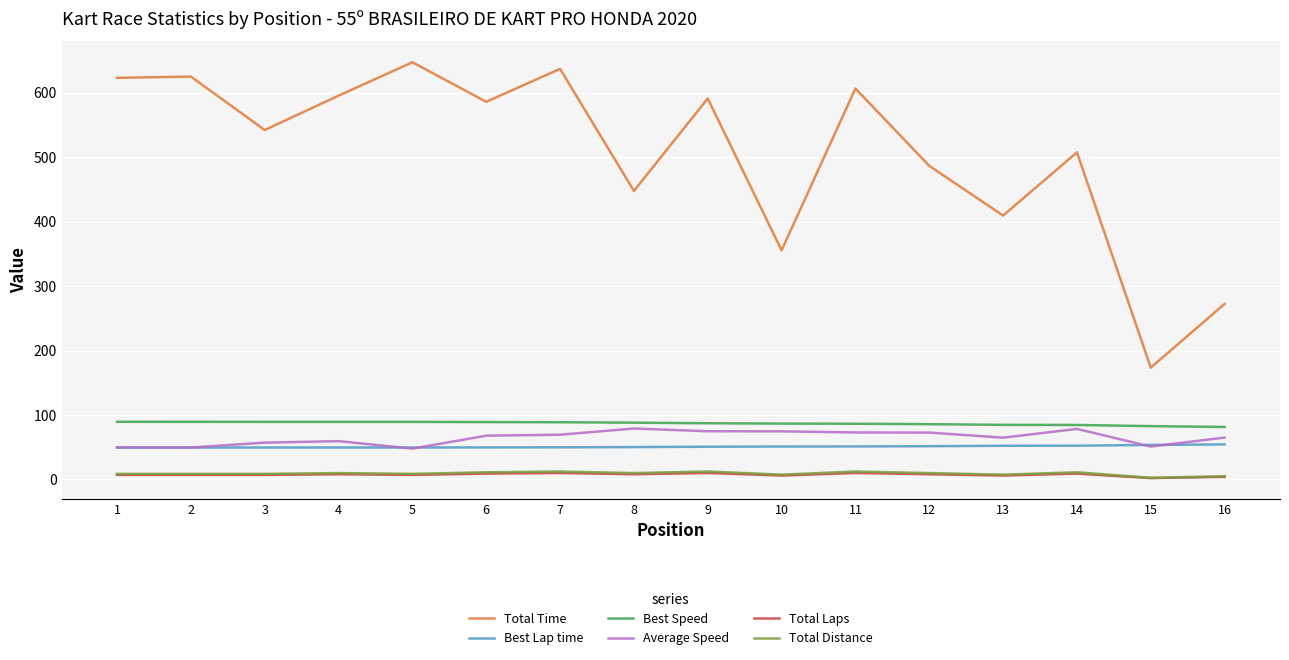

What is the total value across all series at 1?

827.4